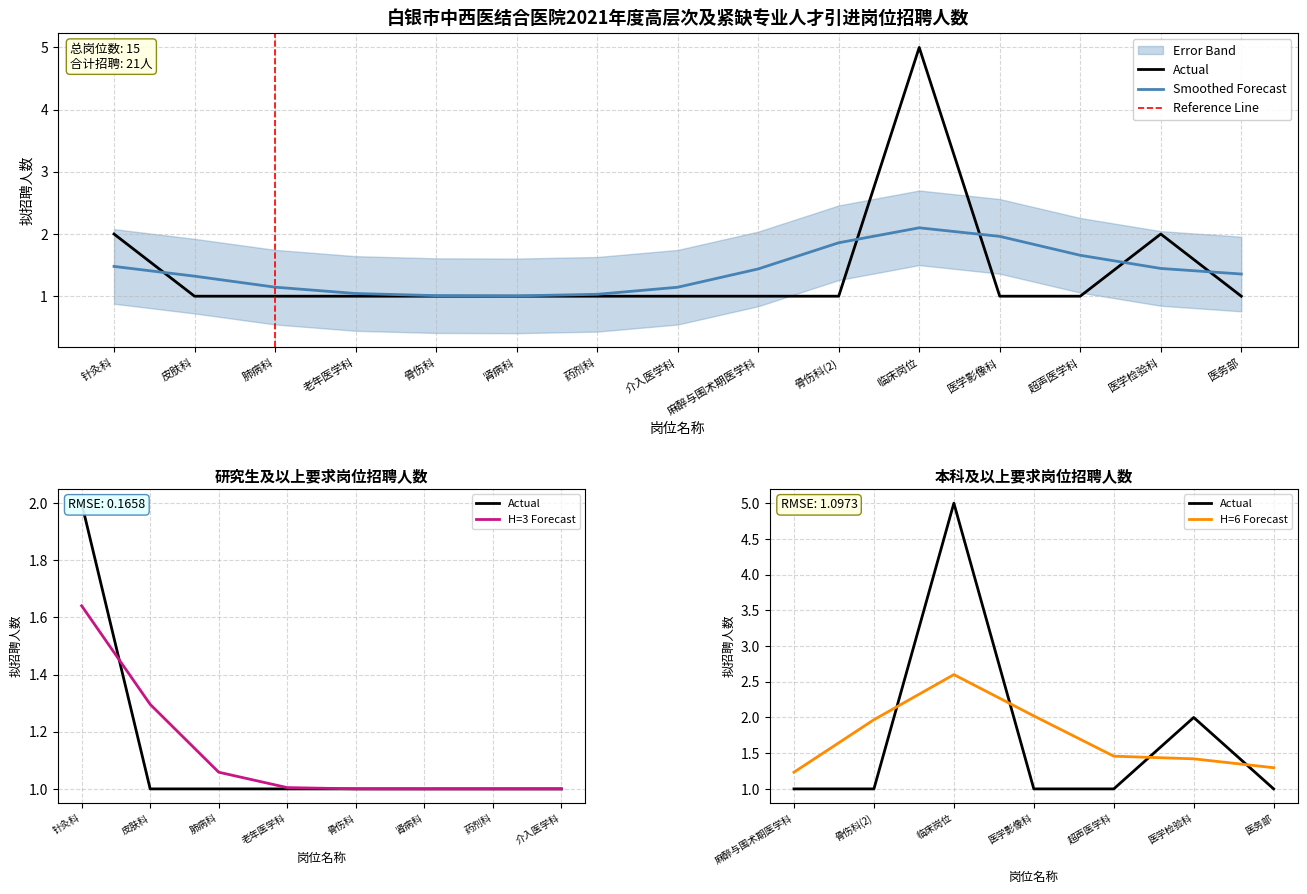

True or false: H=3 Forecast has a value of 0.5 at 介入医学科.

False